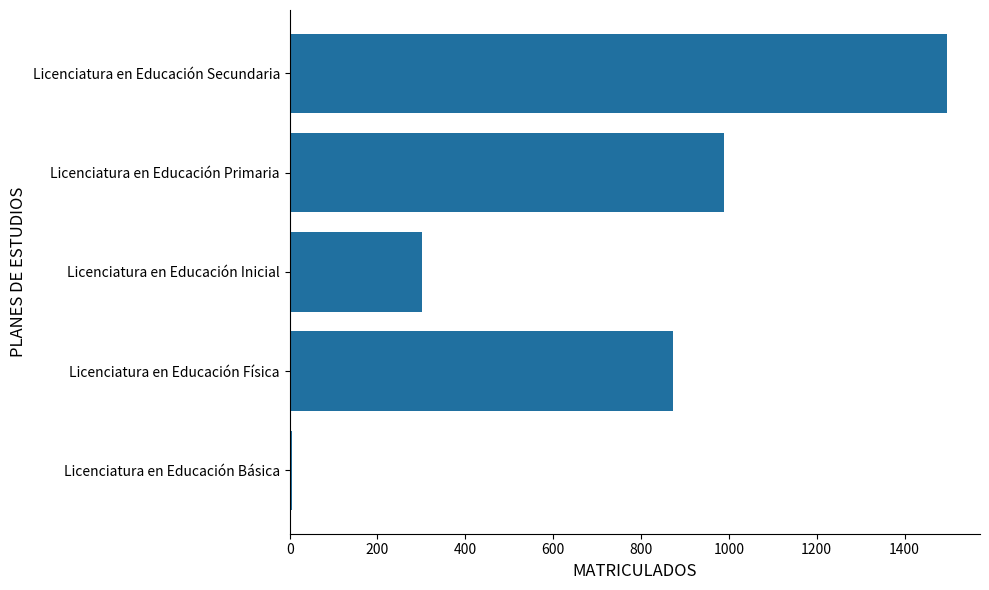

List the labels in order of value, largest first.

Licenciatura en Educación Secundaria, Licenciatura en Educación Primaria, Licenciatura en Educación Física, Licenciatura en Educación Inicial, Licenciatura en Educación Básica